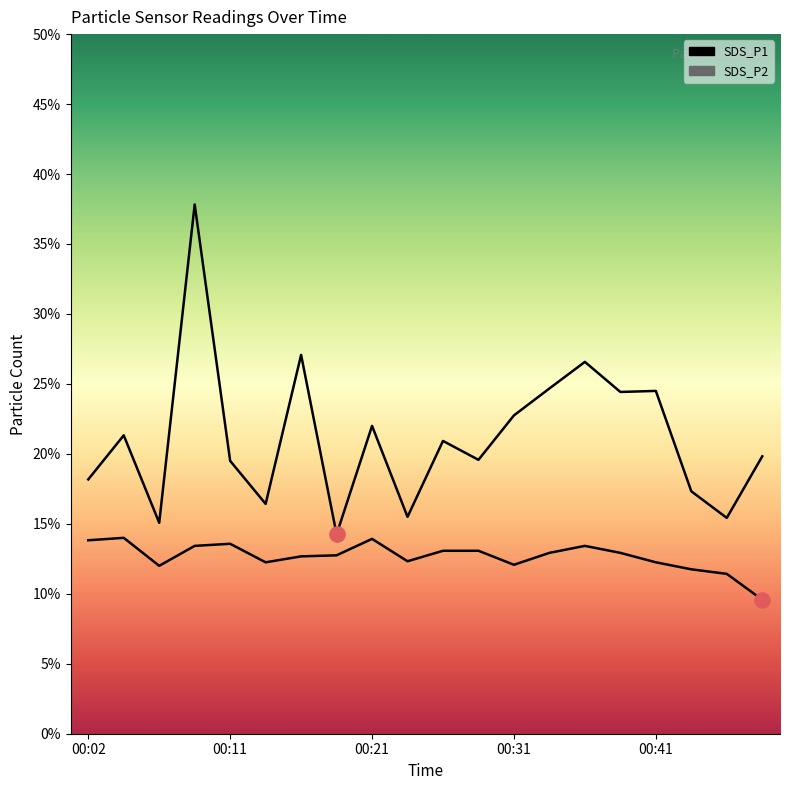

Which series reaches the minimum Y coordinate?

SDS_P2